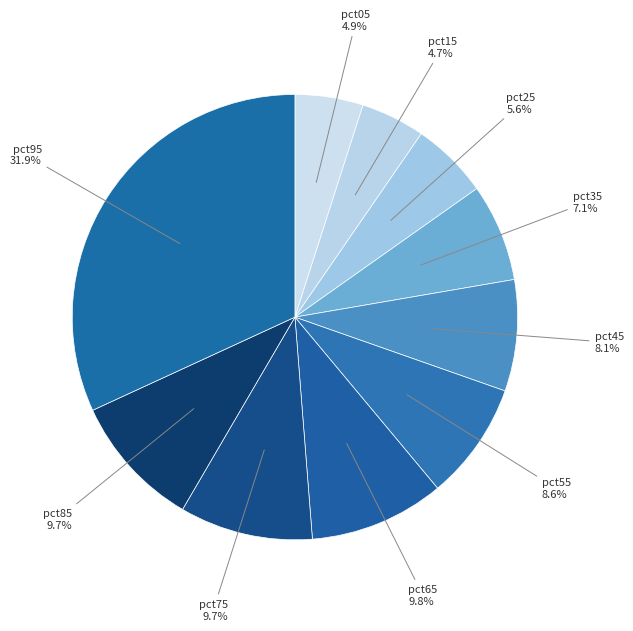

How many slices are in this pie chart?

10